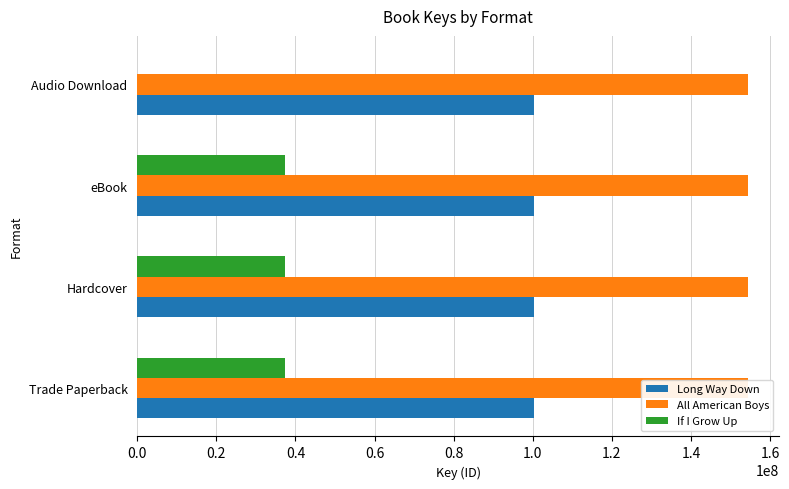

Reading left to right, what are all the values shown in this chart?

Long Way Down: 0.2	0.2	0.2	0.2
All American Boys: 0.2	0.2	0.2	0.2
If I Grow Up: 37293750.0	37293750.0	37293750.0	0.0